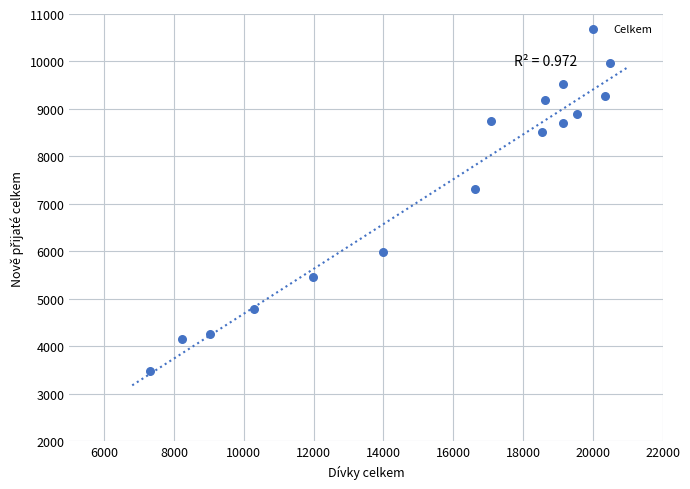

What is the range of Y values (max minus min)?

6486